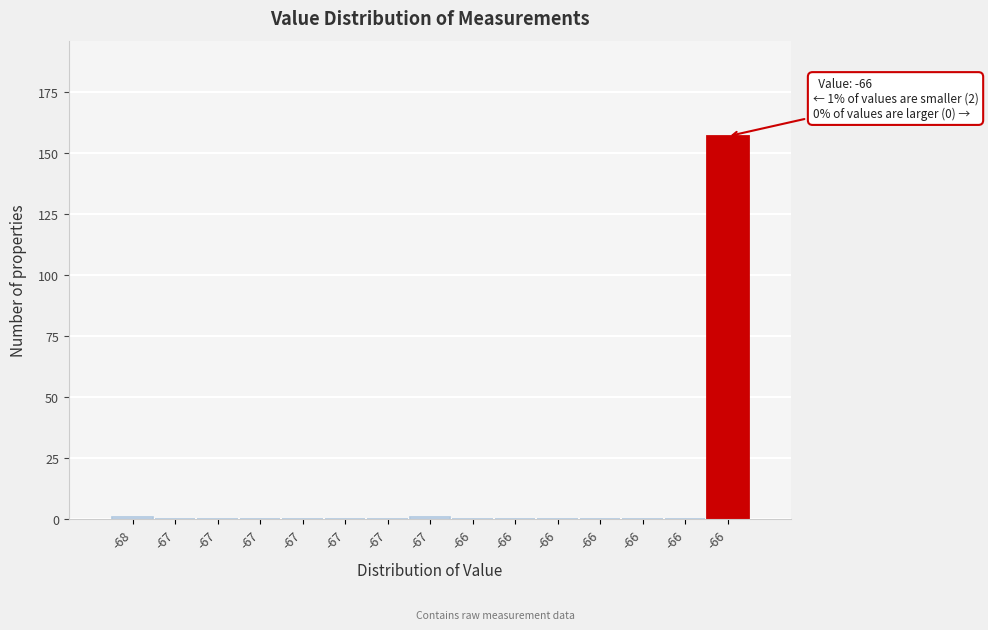

Are the bars horizontal?

No